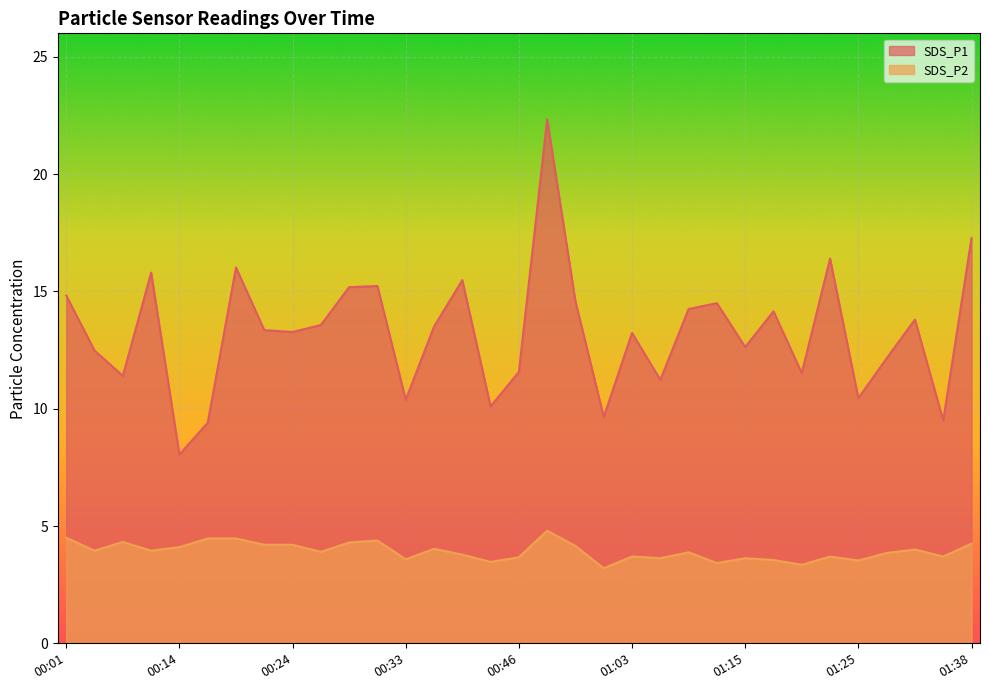

What is the difference between the SDS_P2 values at 00:33 and 00:26?

0.3